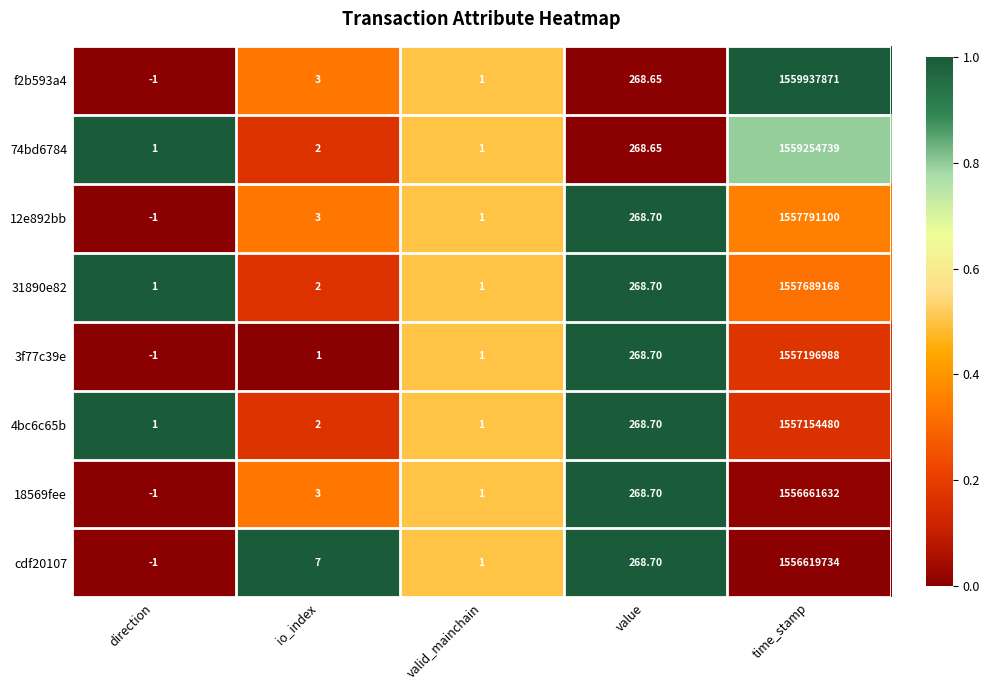

Which label corresponds to the largest value in the chart?

time_stamp